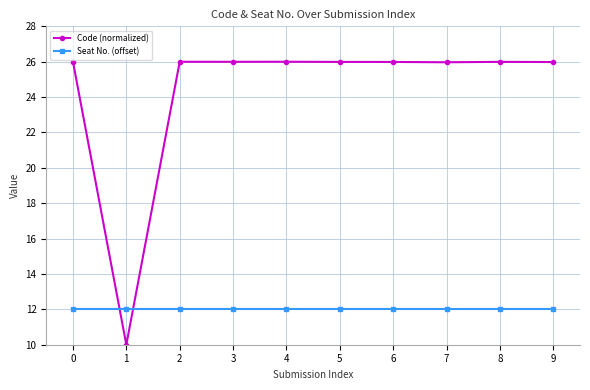

What is the difference between the highest and lowest values at 4?

14.0